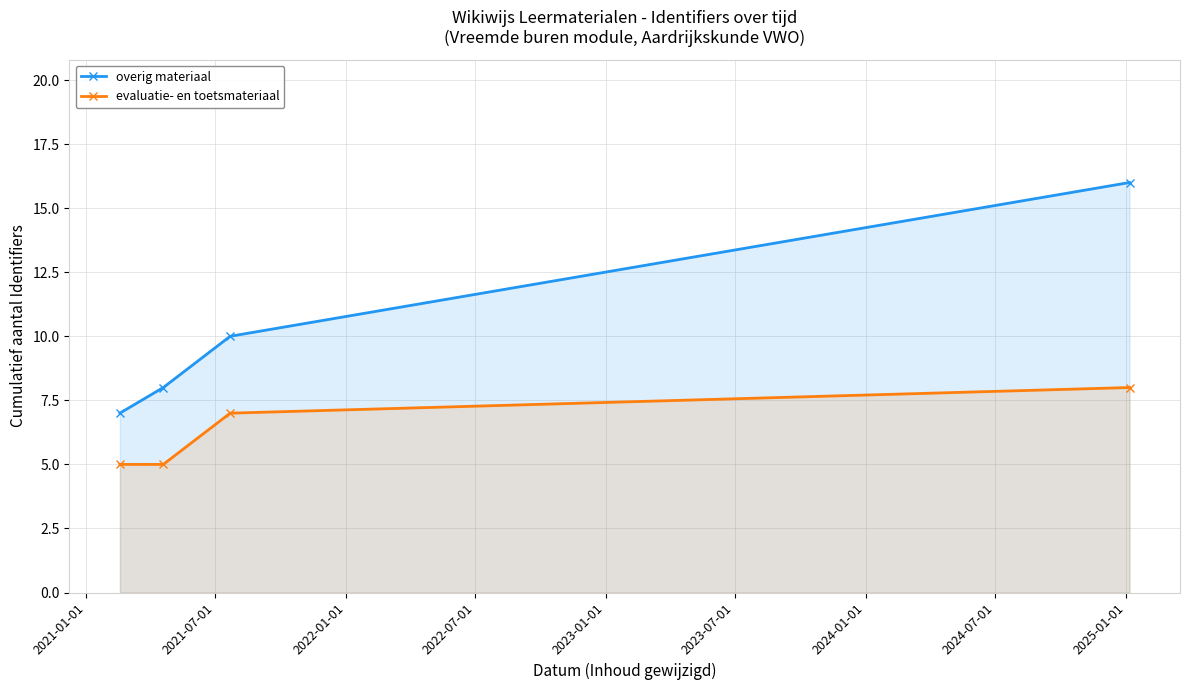

True or false: evaluatie- en toetsmateriaal has more than 0 interior local peaks.

False